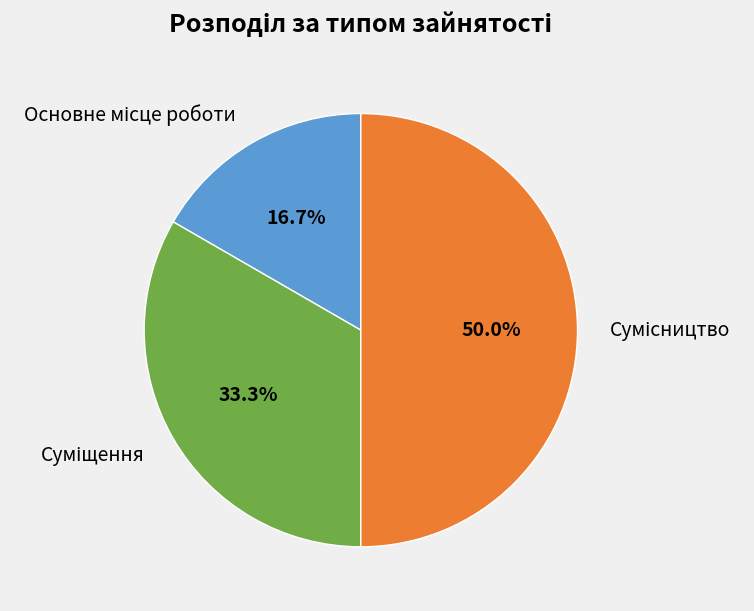

How many slices are in this pie chart?

3